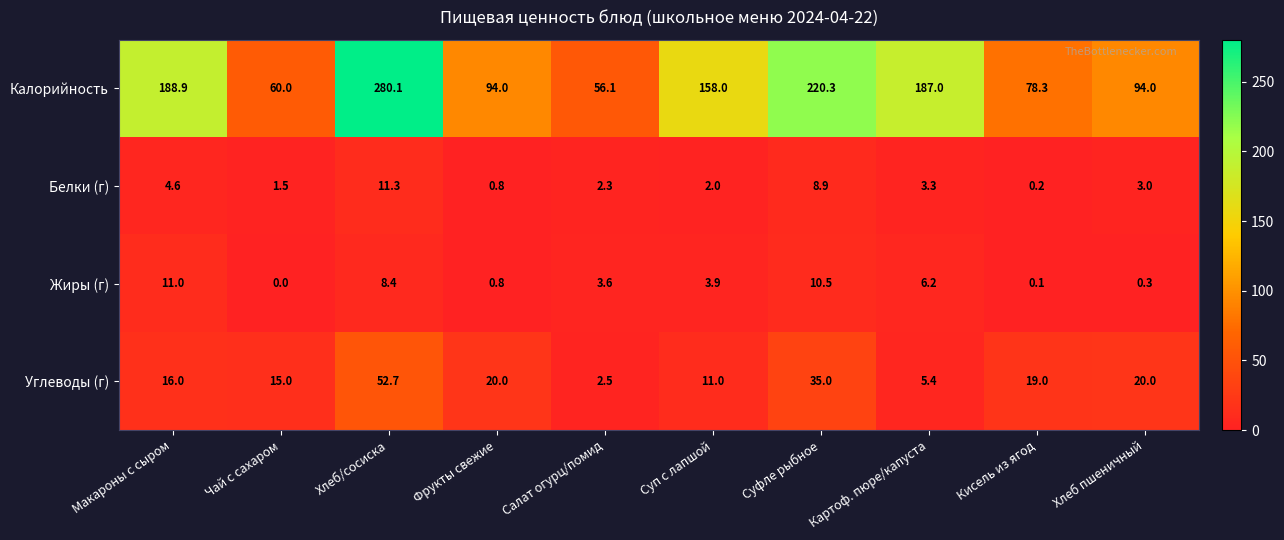

List the series in order of their peak value, lowest first.

Жиры (г), Белки (г), Углеводы (г), Калорийность